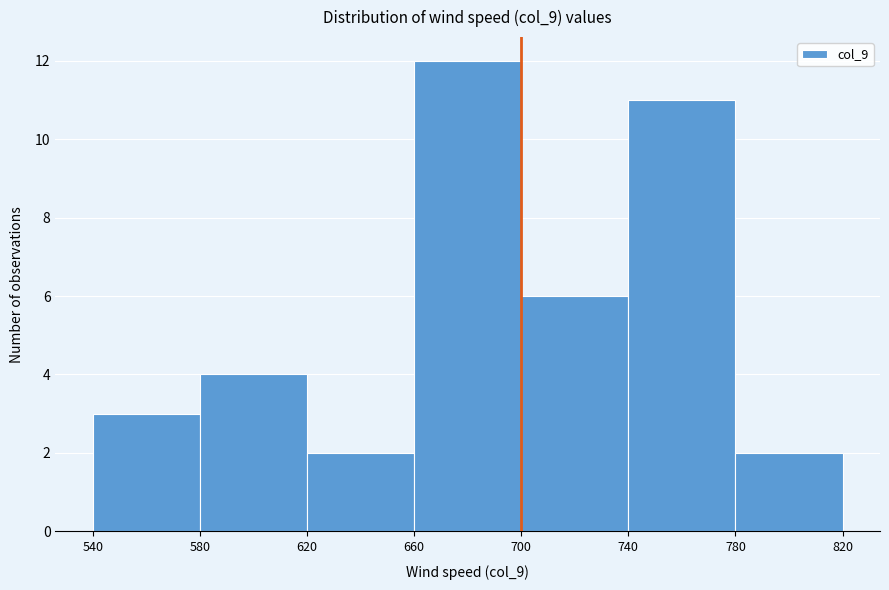

Which range on the x-axis has the tallest bar?

660 to 700